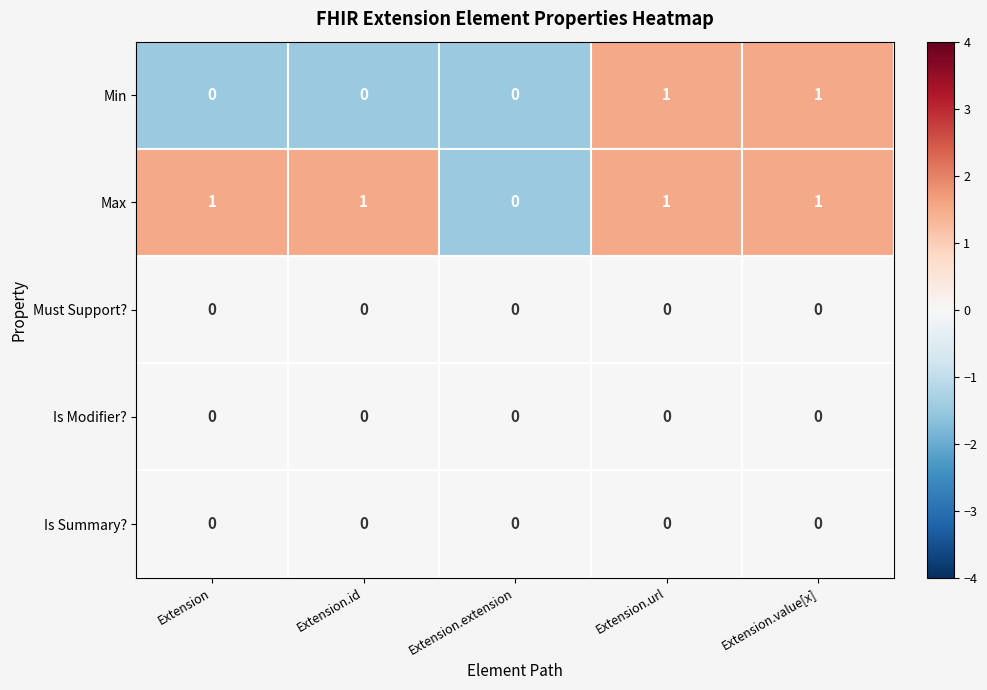

Which series changed the most between Extension.id and Extension.url?

Min